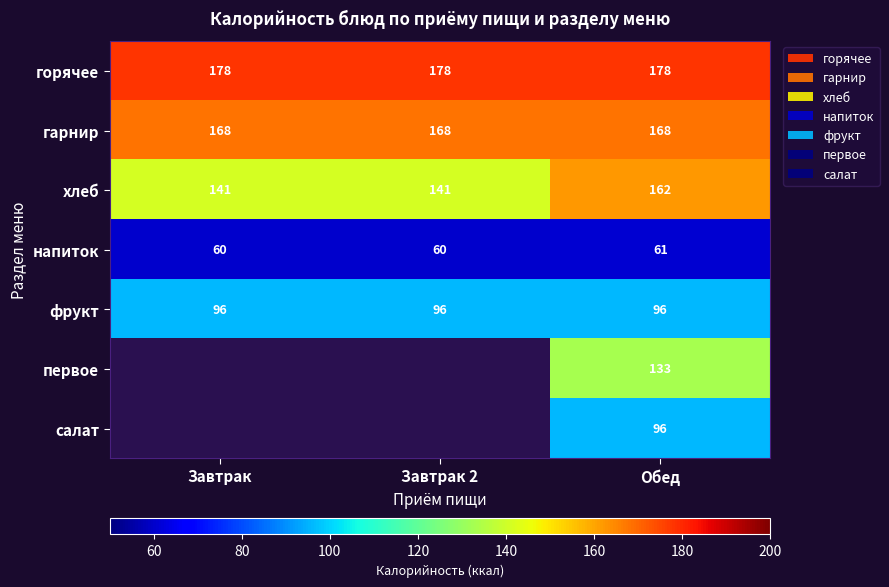

What is the difference between the highest and lowest values at Обед?

117